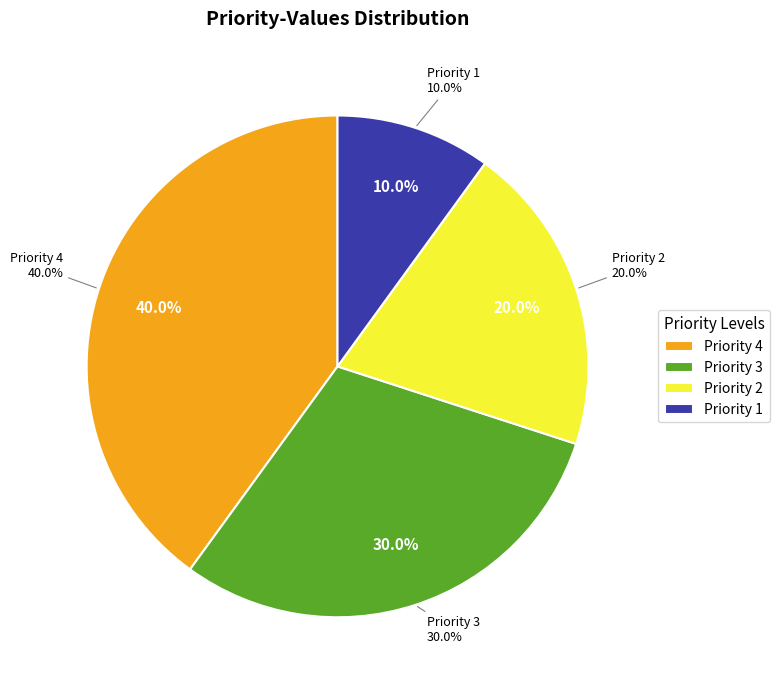

Which category has the biggest portion of the pie?

4